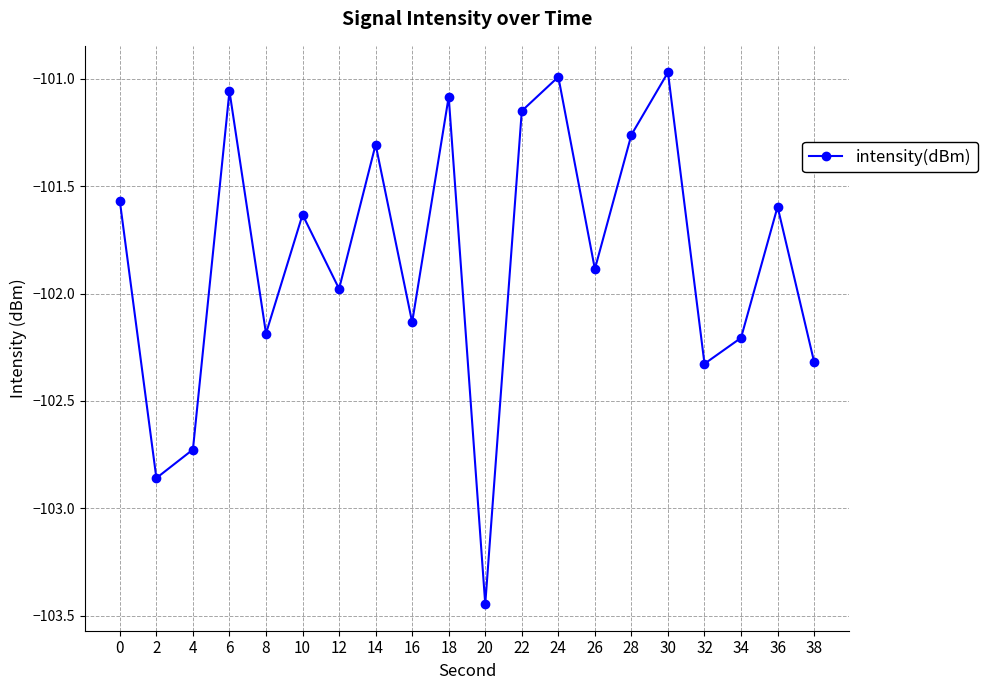

How many categories are shown in the chart?

20